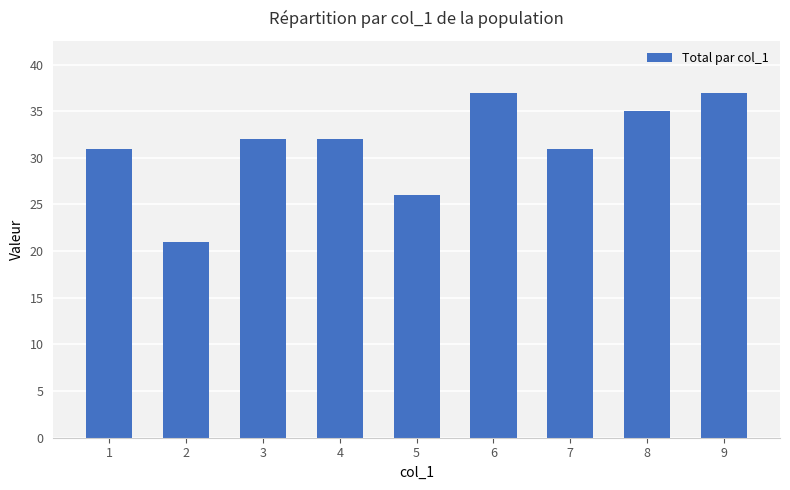

Read the value at 8.

35